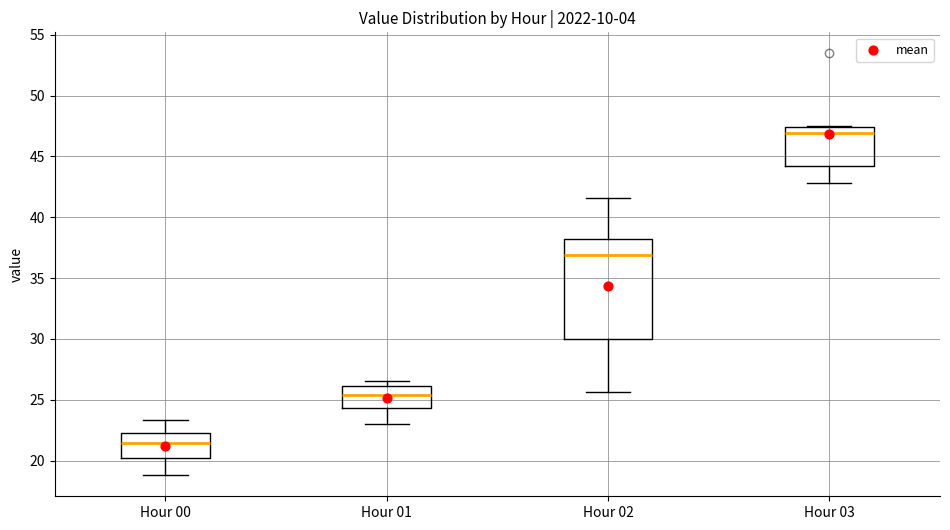

Which box's median line is the lowest?

Hour 00